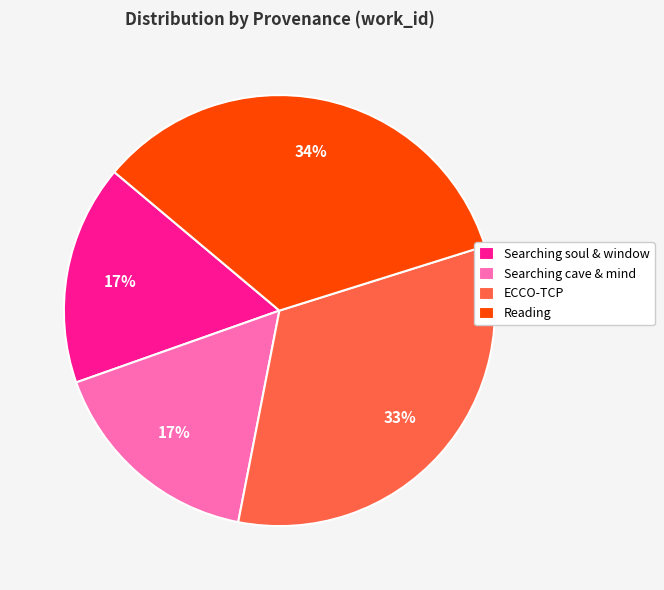

Which category has the biggest portion of the pie?

Reading